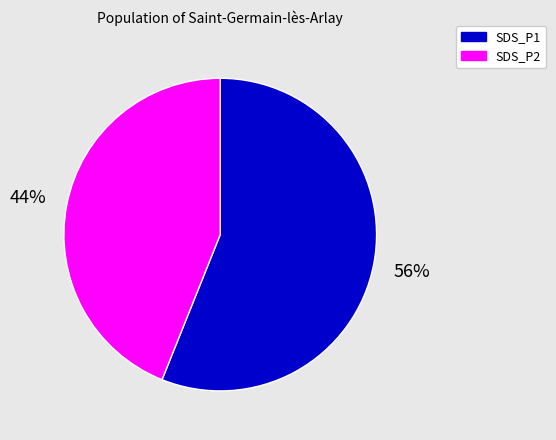

Count the number of slices in the pie.

2